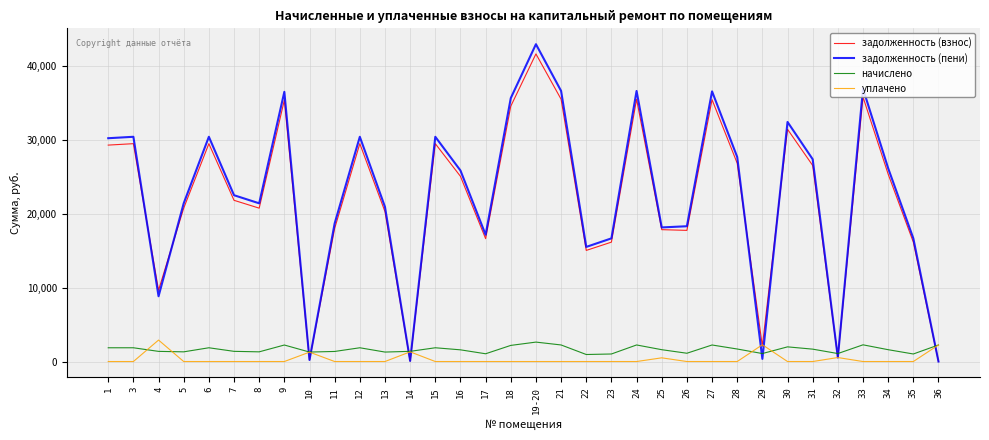

What is the spread (max minus min) of values at 11?

18674.6